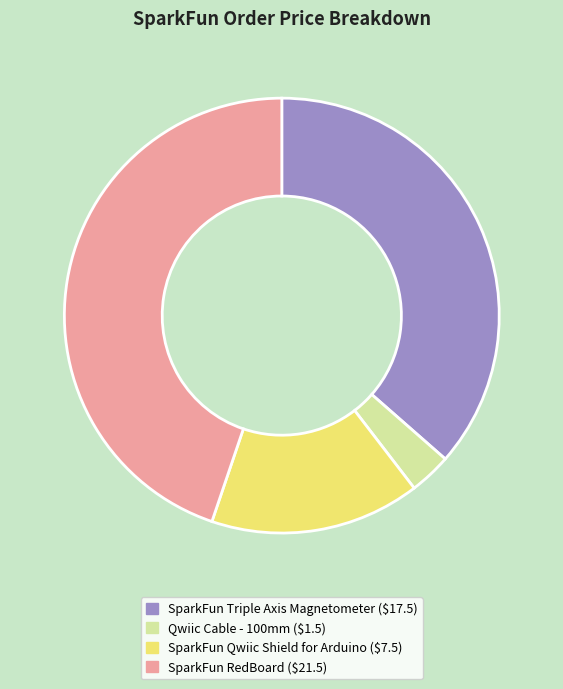

Does any single category account for the majority?

No